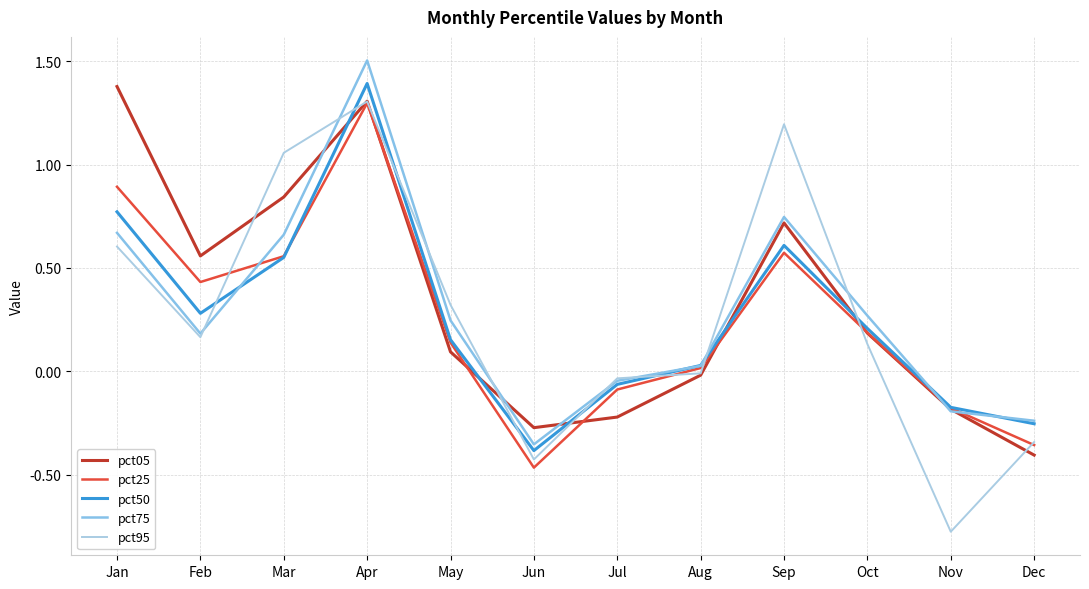

True or false: pct95 has more than 0 points higher than both neighbors.

True